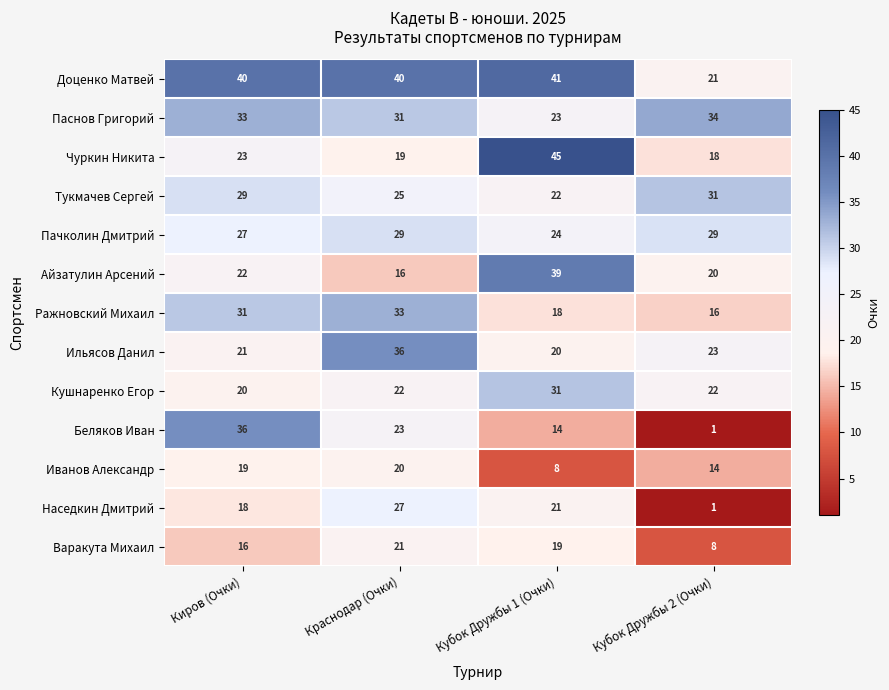

What is the difference between the maximum and minimum values in the Паснов Григорий series?

11